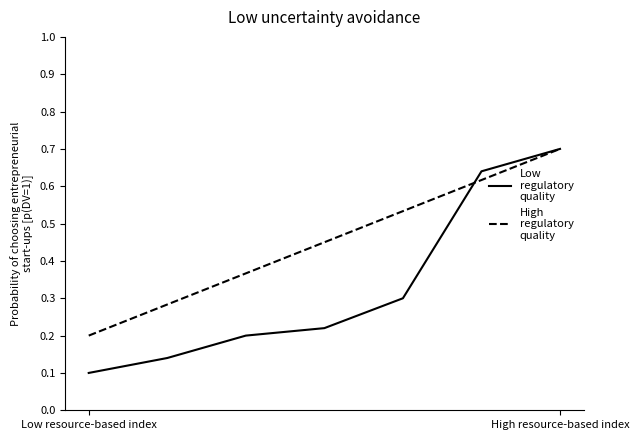

What is the greatest value displayed?

0.7